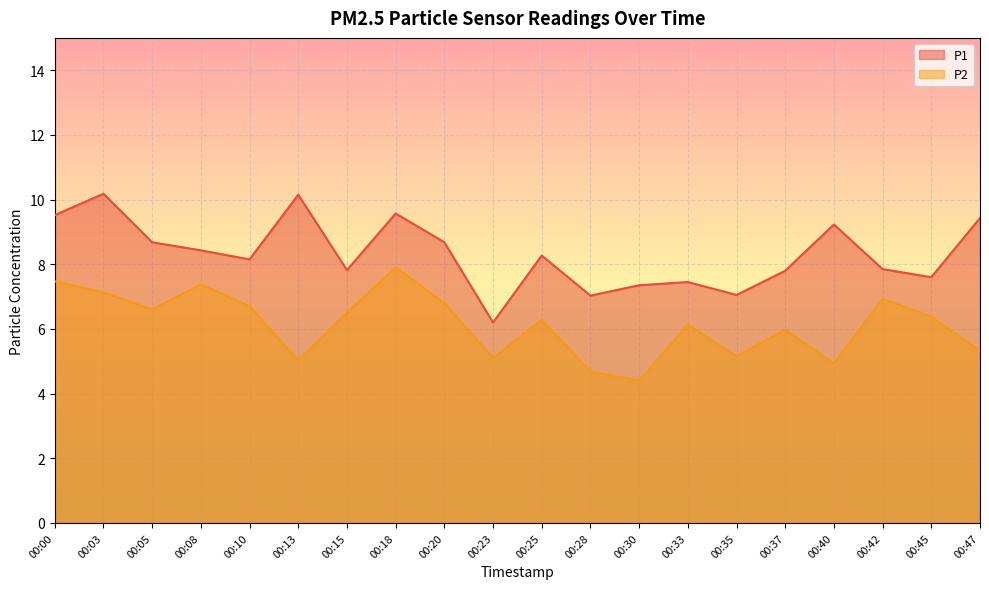

List the series in order of their peak value, lowest first.

P2, P1